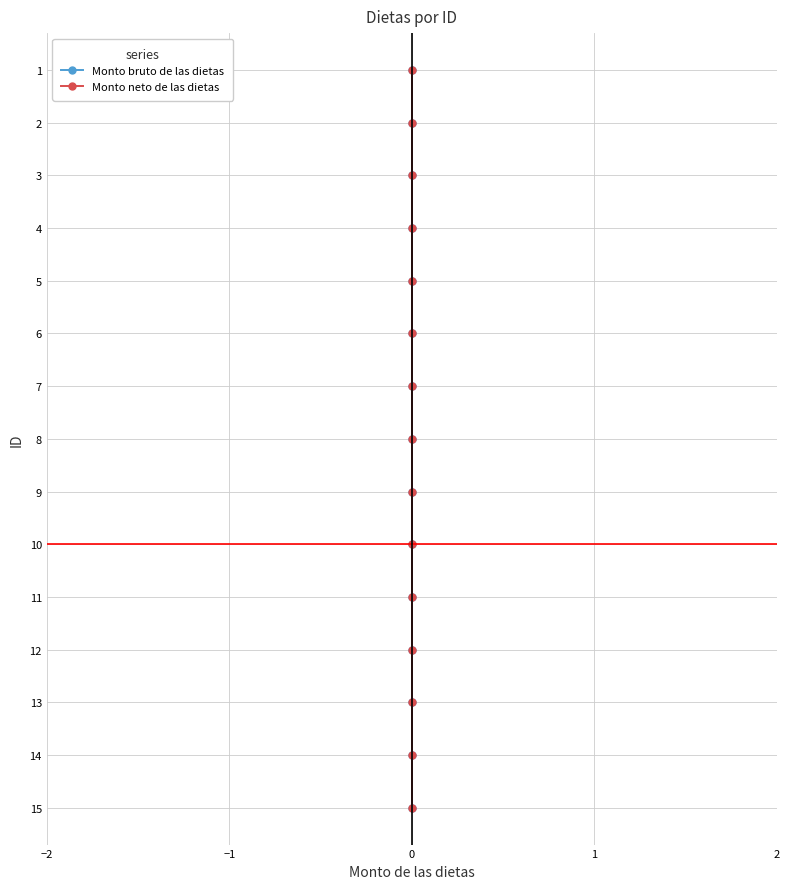

What position from the left is −1?

2